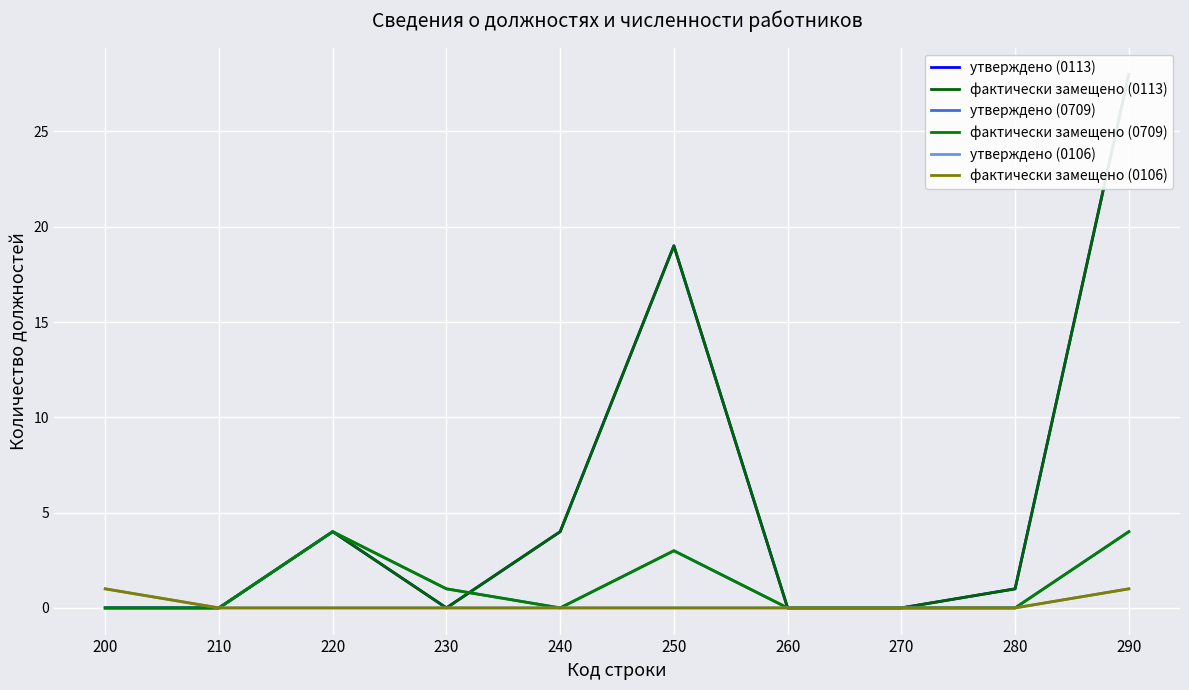

List the series in order of their peak value, highest first.

утверждено (0113), фактически замещено (0113), утверждено (0709), фактически замещено (0709), утверждено (0106), фактически замещено (0106)